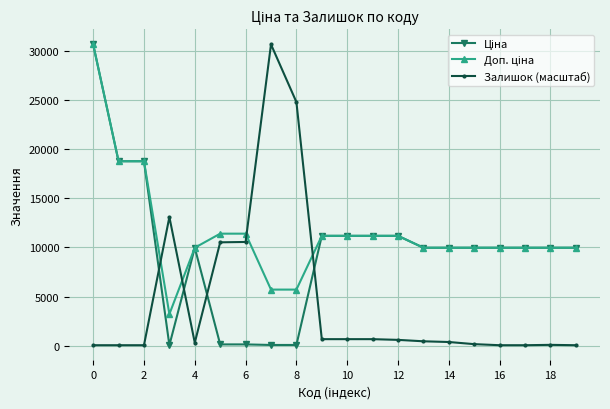

True or false: Залишок (масштаб) has more than 0 points higher than both neighbors.

True